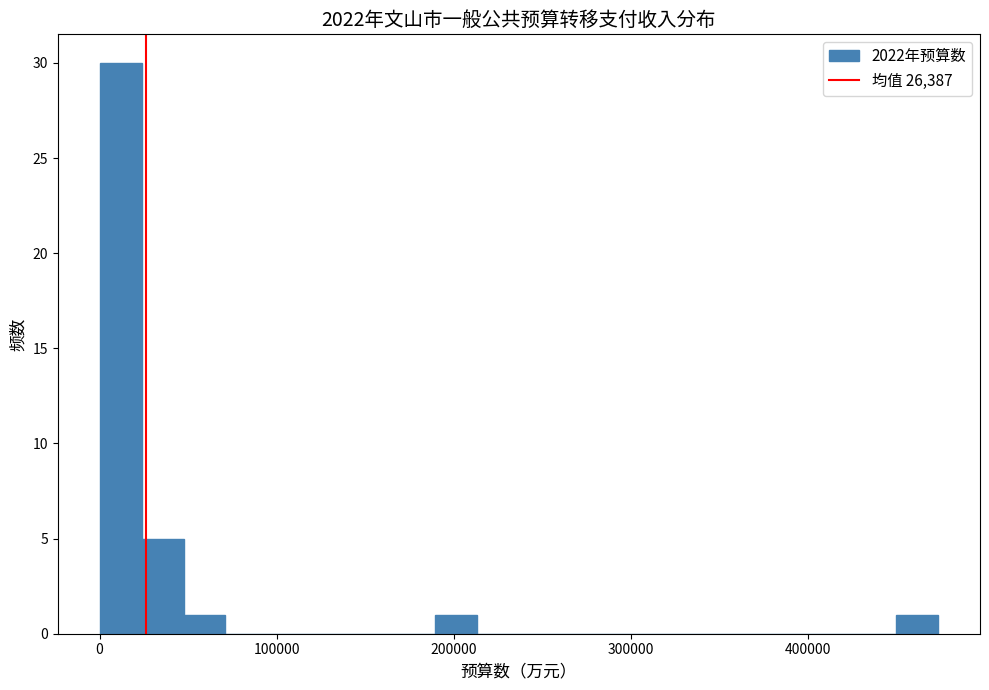

Around what value on the x-axis is the tallest bar? Give the approximate position of its centre, as read against the axis.

10000